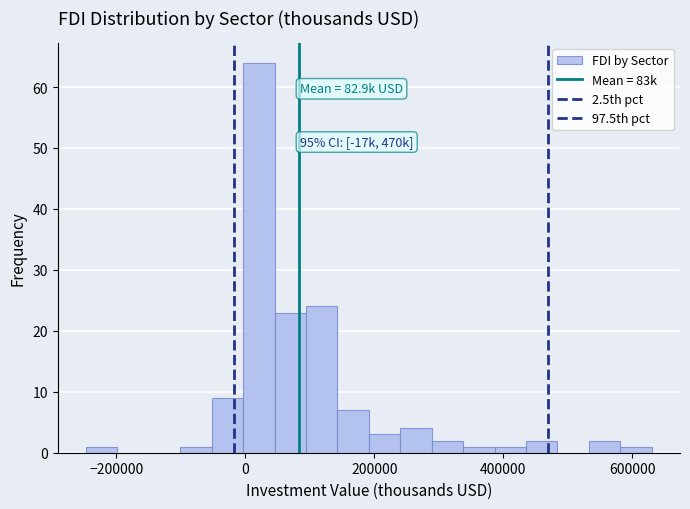

Read against the x-axis, roughly where is the centre of the tallest bar?

20000